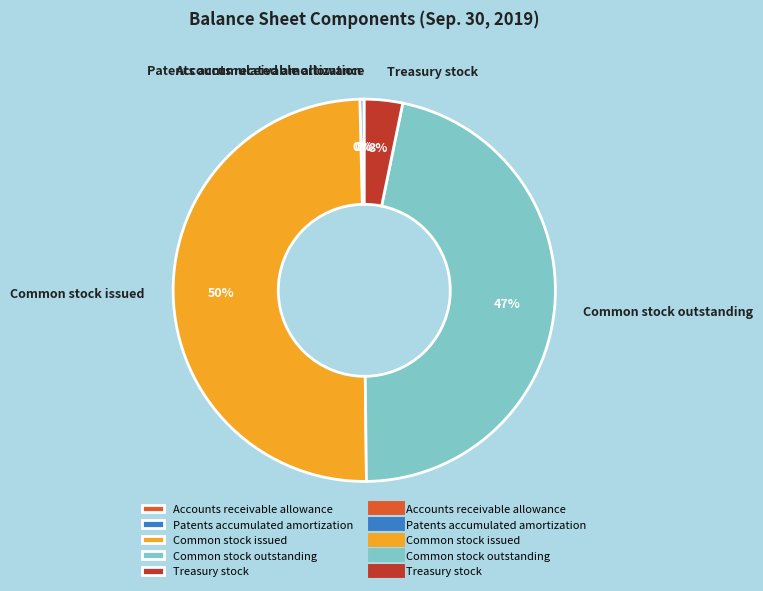

Which has a higher value, Common stock issued or Patents accumulated amortization?

Common stock issued